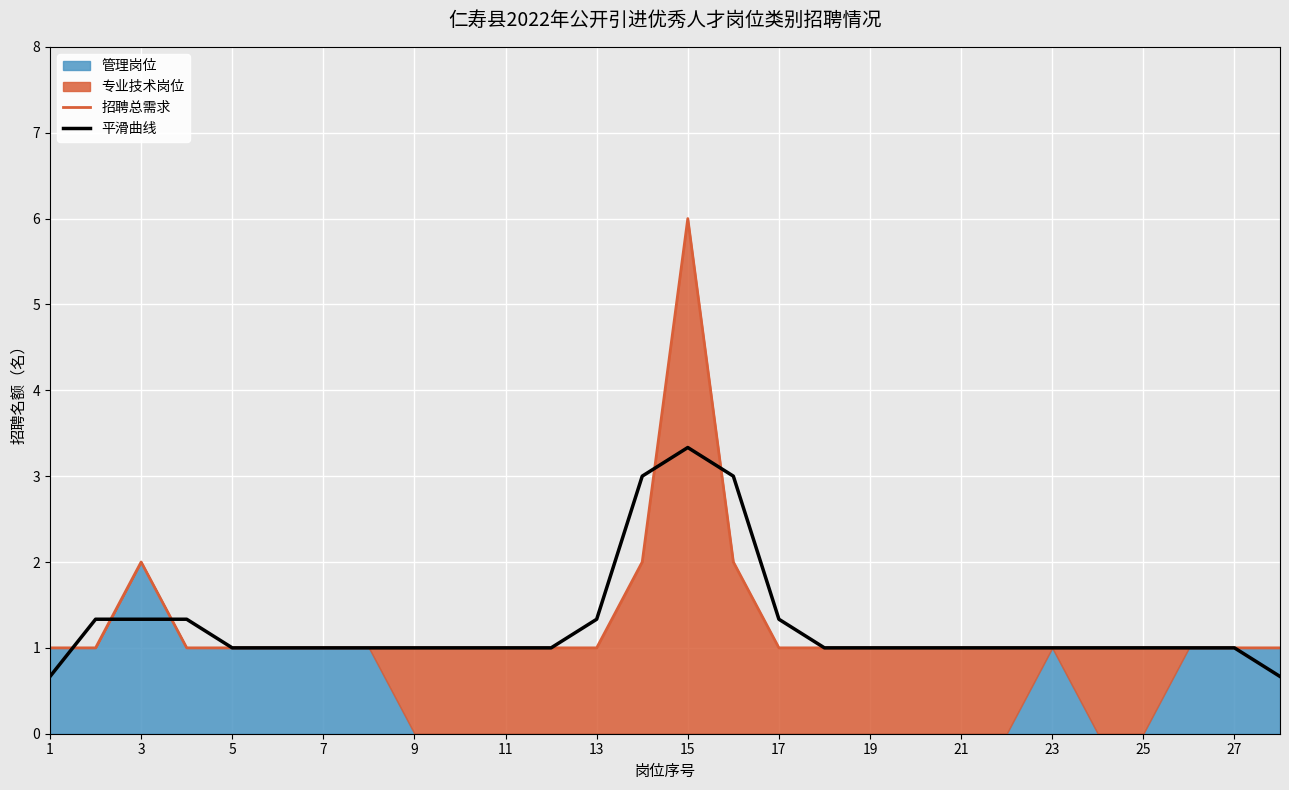

After their last crossing, which series has the higher values: 招聘总需求 or 平滑曲线?

平滑曲线